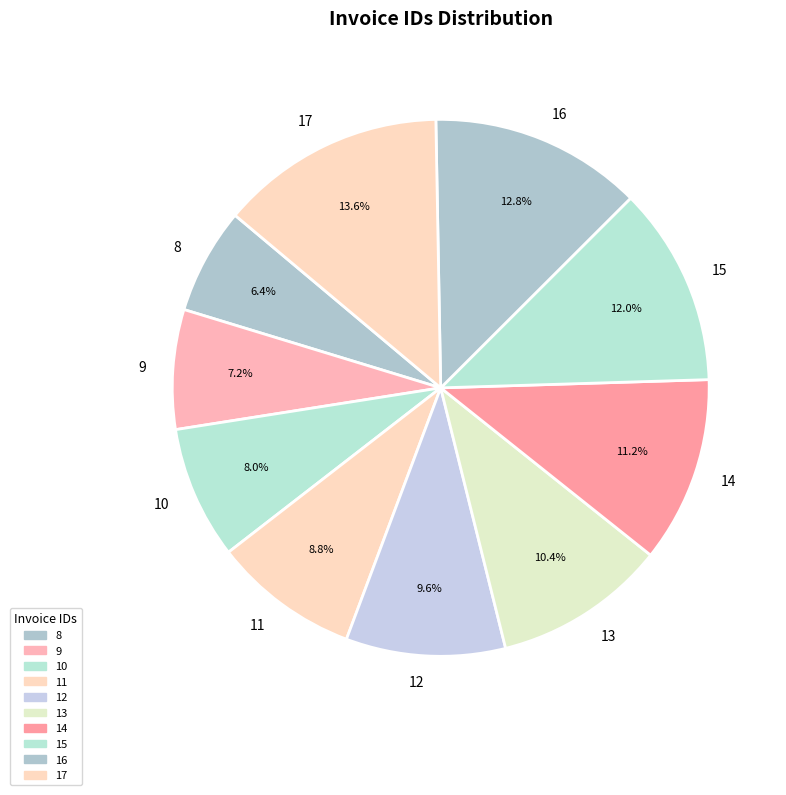

To the nearest percent, what percentage of the pie is 13?

10%